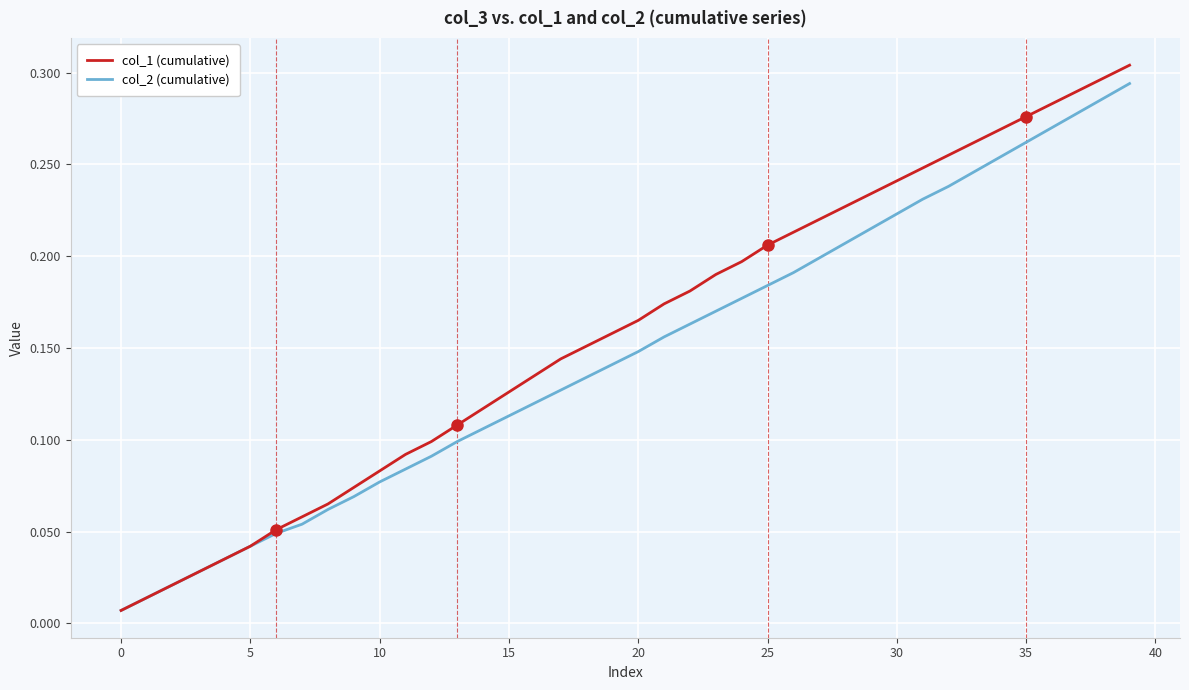

Which series has the widest spread of values?

col_1 (cumulative)